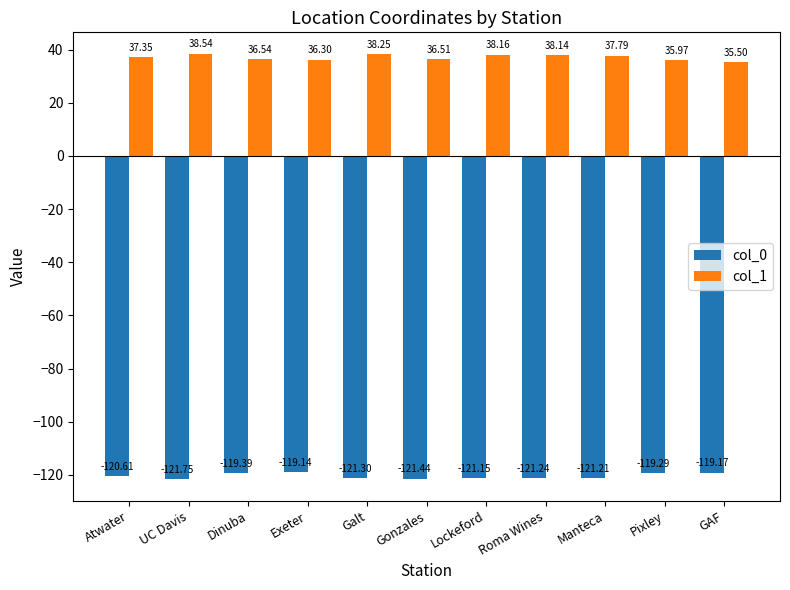

Is the value of col_1 at Exeter greater than the value of col_0 at Atwater?

Yes